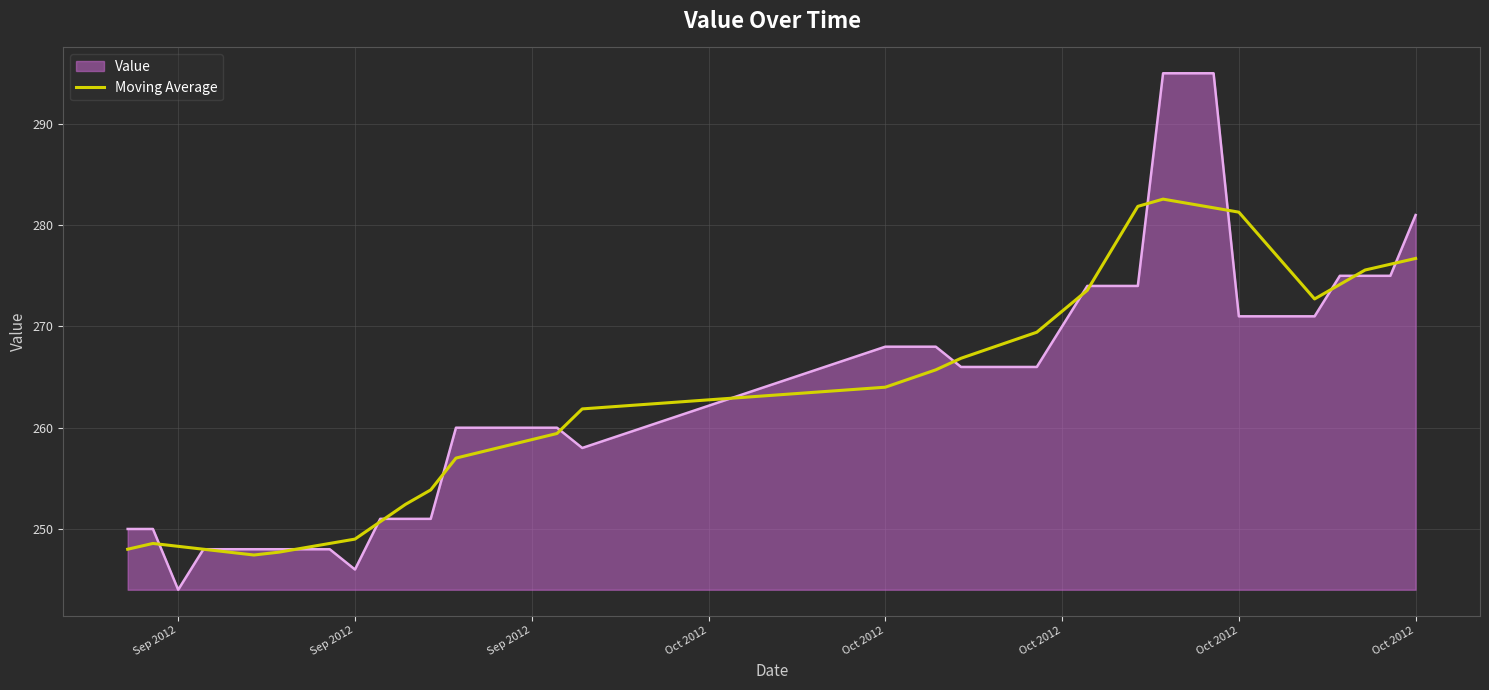

What is the highest value of the Moving Average series?

282.6